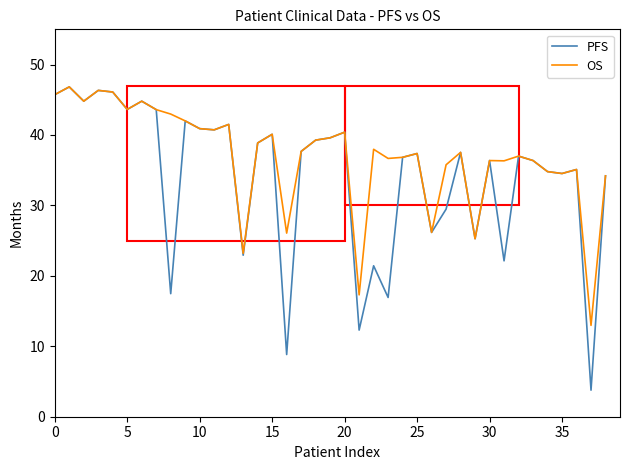

True or false: OS has more than 2 interior local peaks.

True